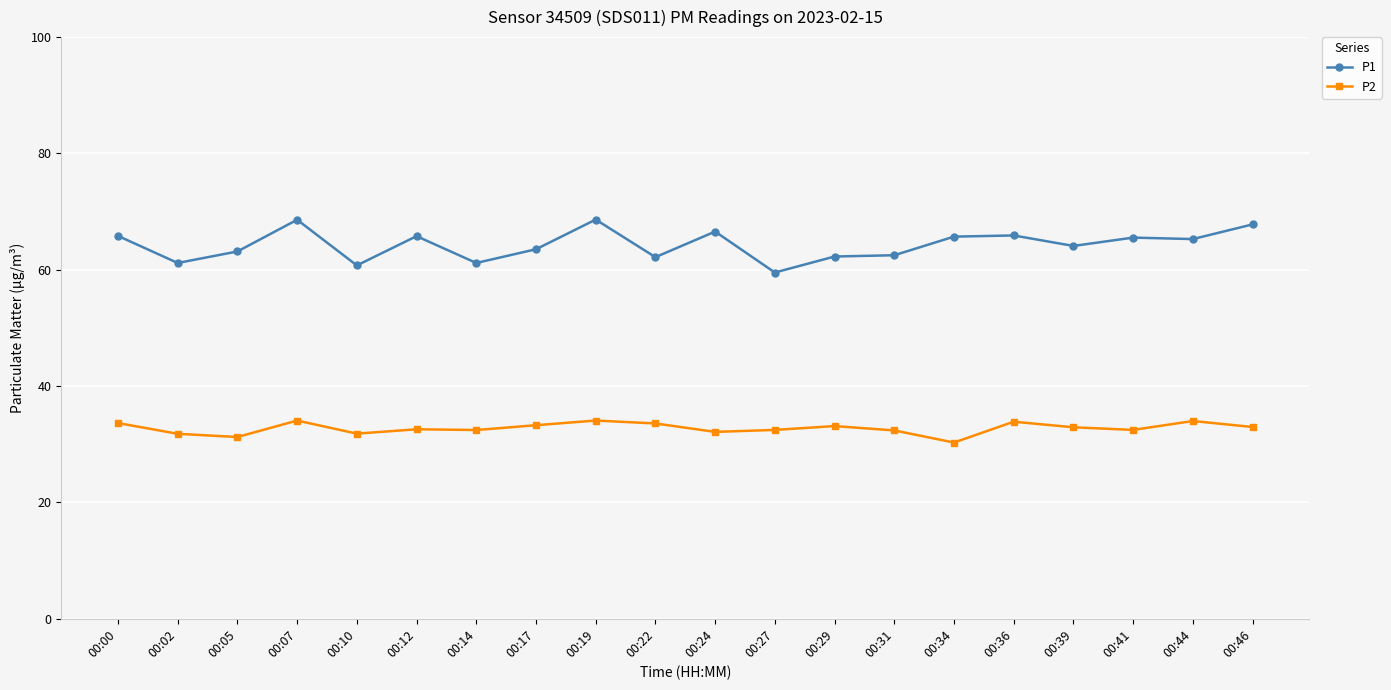

Which series has the largest range (max minus min)?

P1